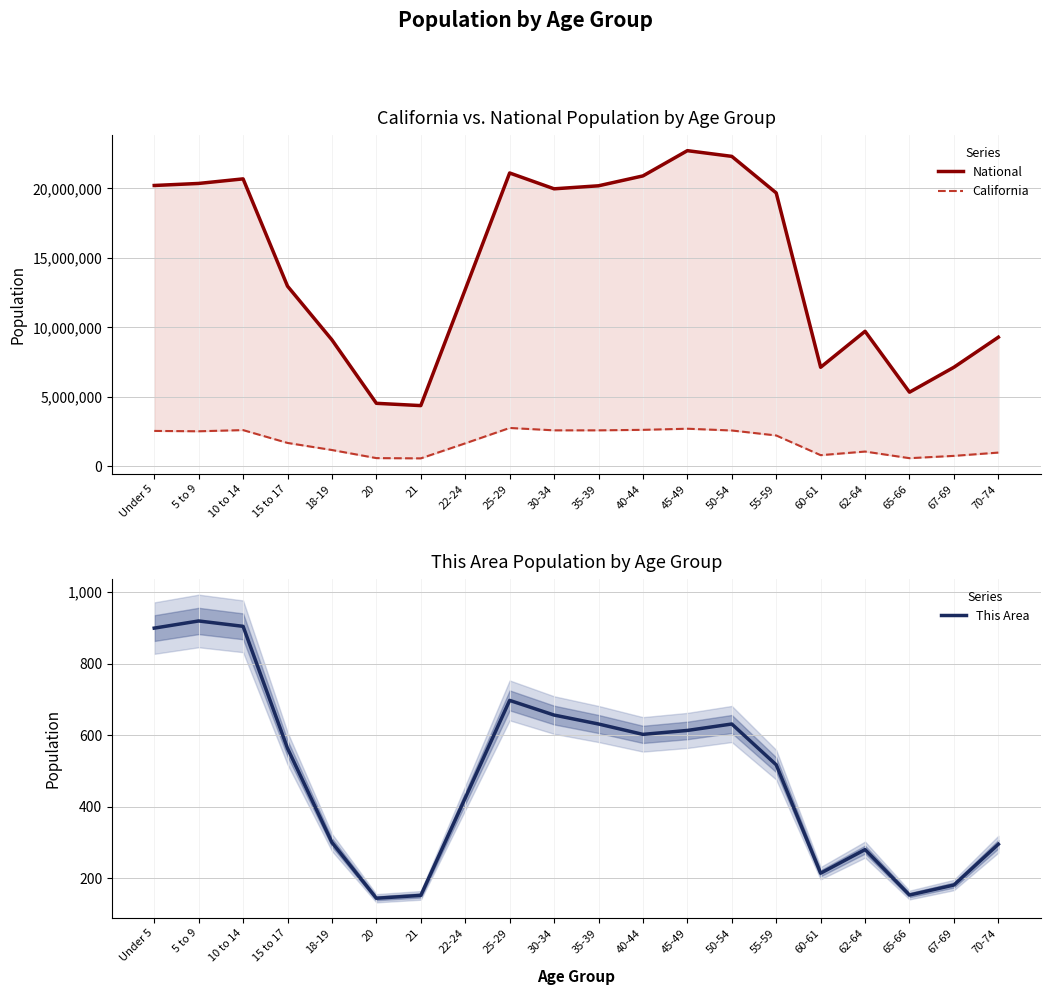

What is the average value of the This Area series?

489